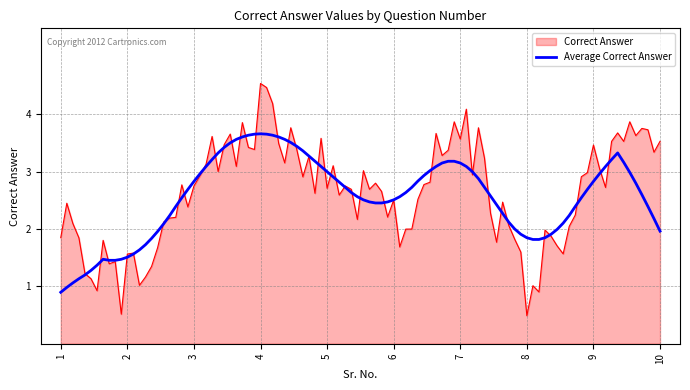

What is the minimum value shown in the chart?

0.5